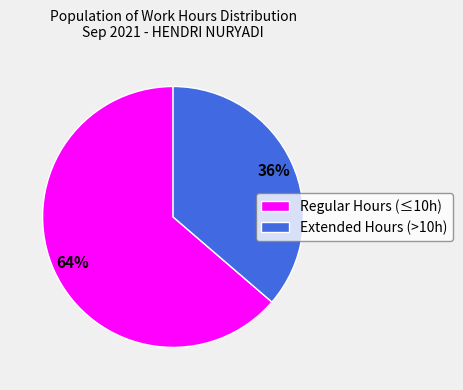

Is there any slice that represents more than half of the pie?

Yes